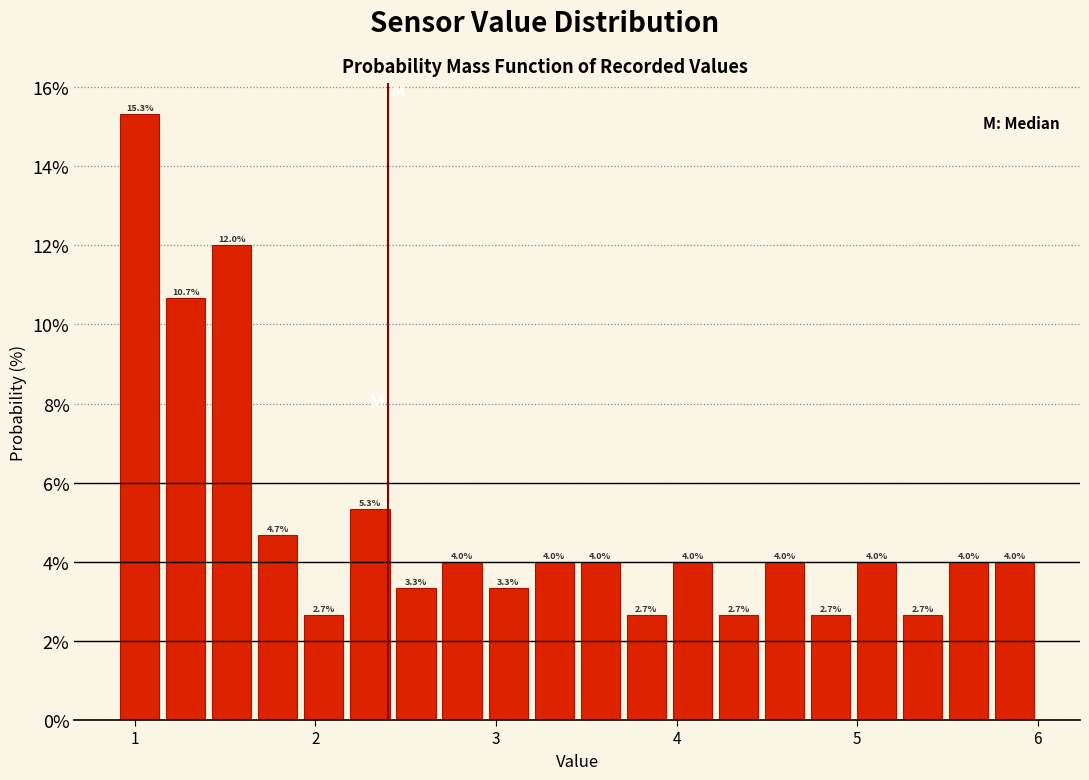

Read against the x-axis, roughly where is the centre of the tallest bar?

1.0